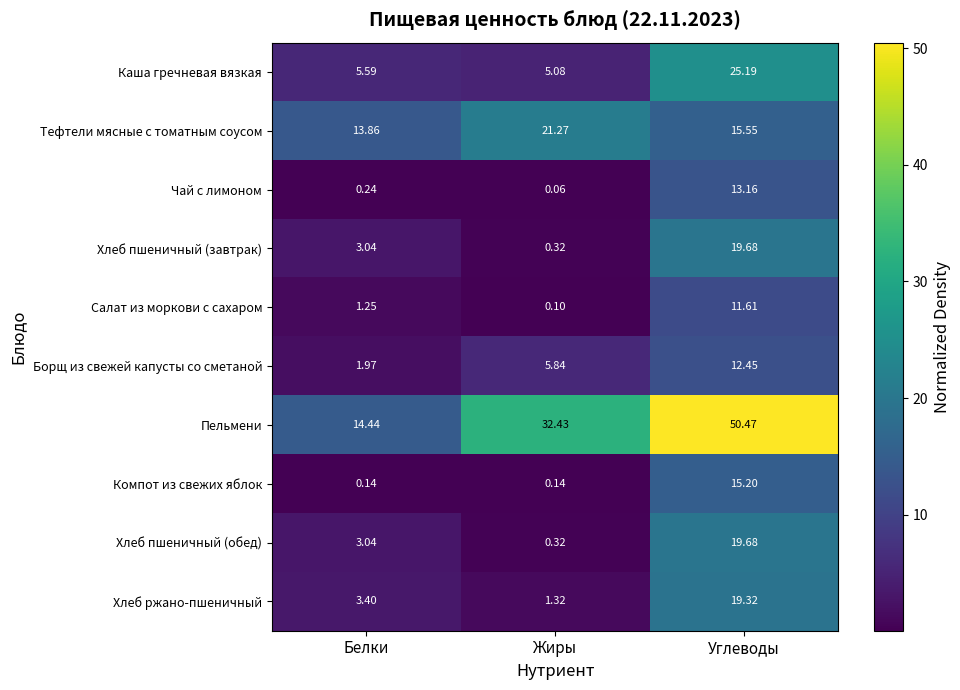

Where does the Хлеб пшеничный (завтрак) series first go above 3?

Белки